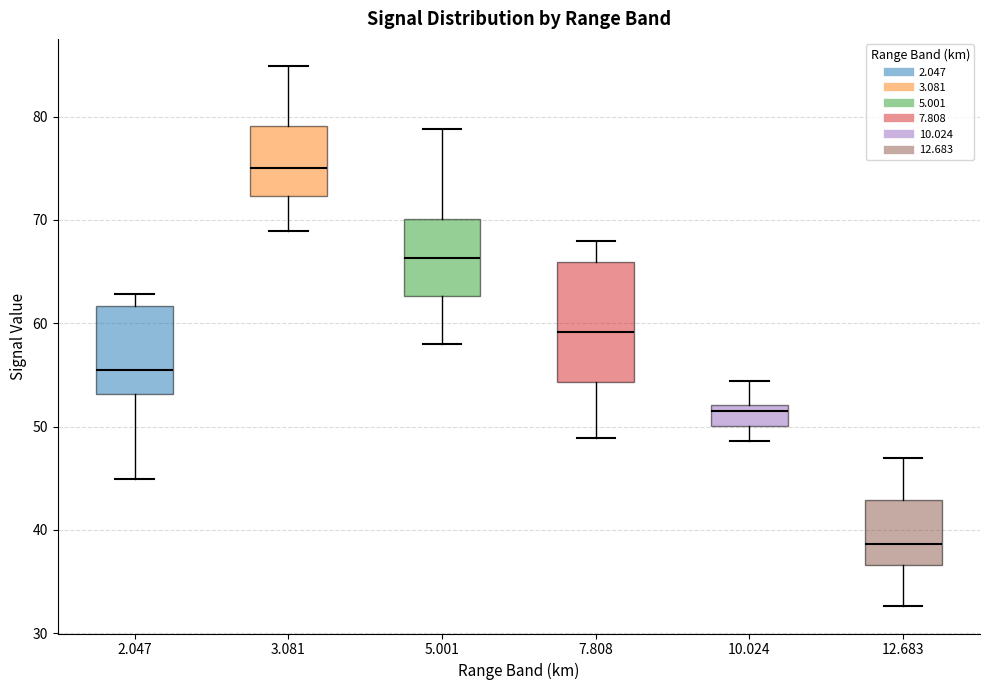

Where is the lower edge of the box at x = 3.081 on the y-axis? The values are not printed on the chart, so give them approximately, as read against the axis.

72